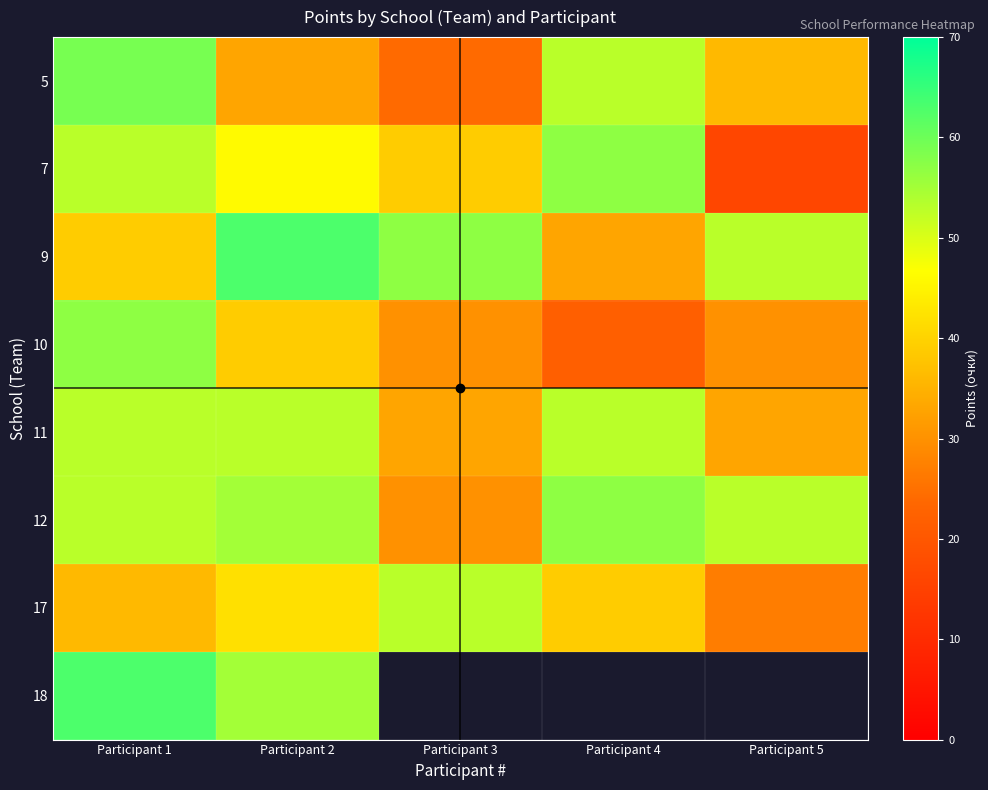

List the series in order of their peak value, highest first.

9, 18, 5, 7, 10, 12, 11, 17